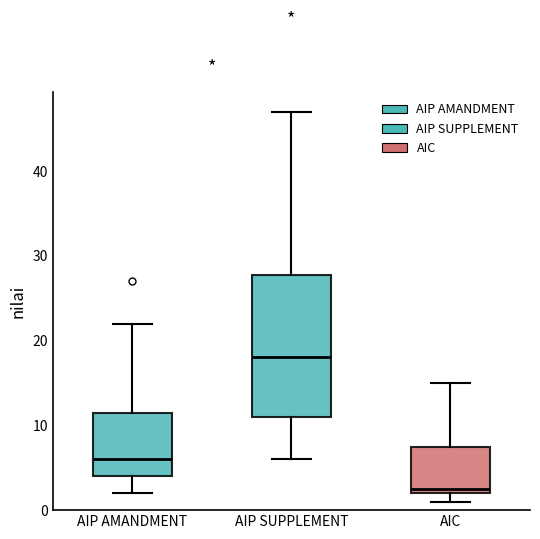

Comparing the boxes themselves (not the whiskers), which one is the tallest?

AIP SUPPLEMENT